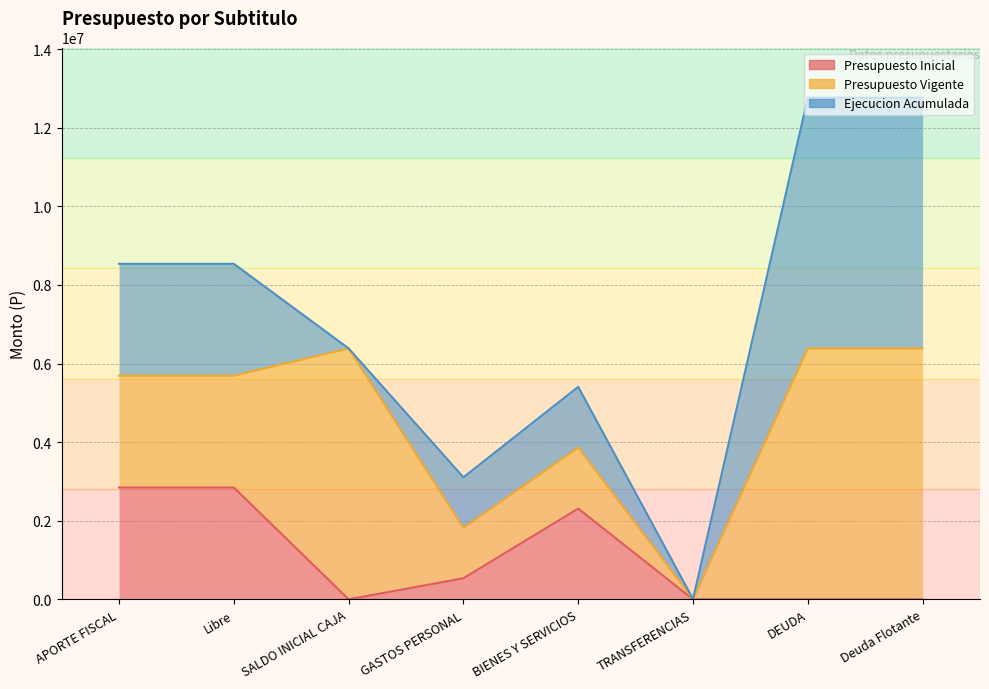

How many lines are shown in the chart?

3